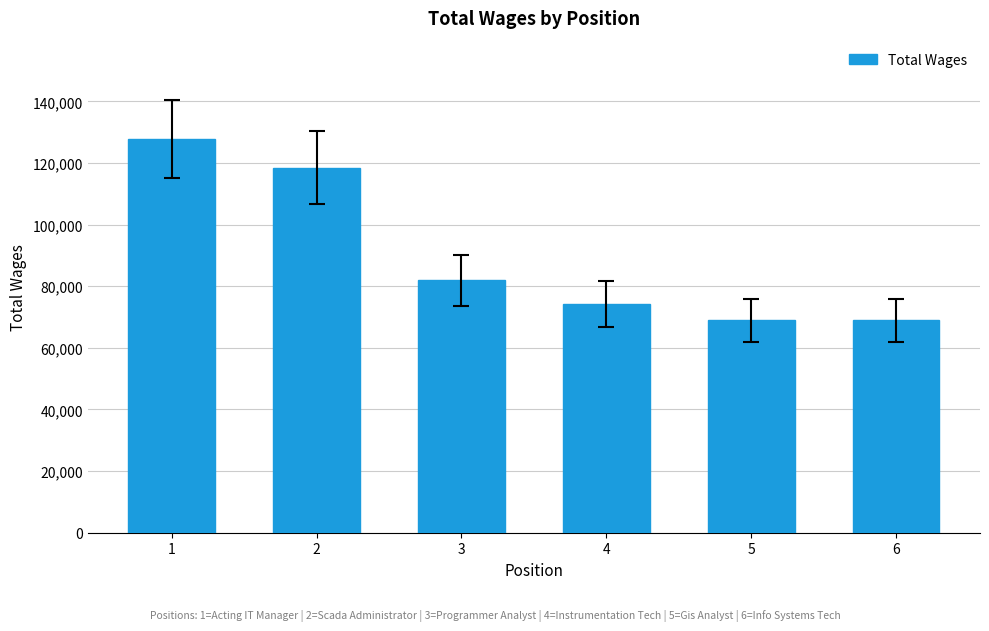

At which label is the value closest to 98334?

3